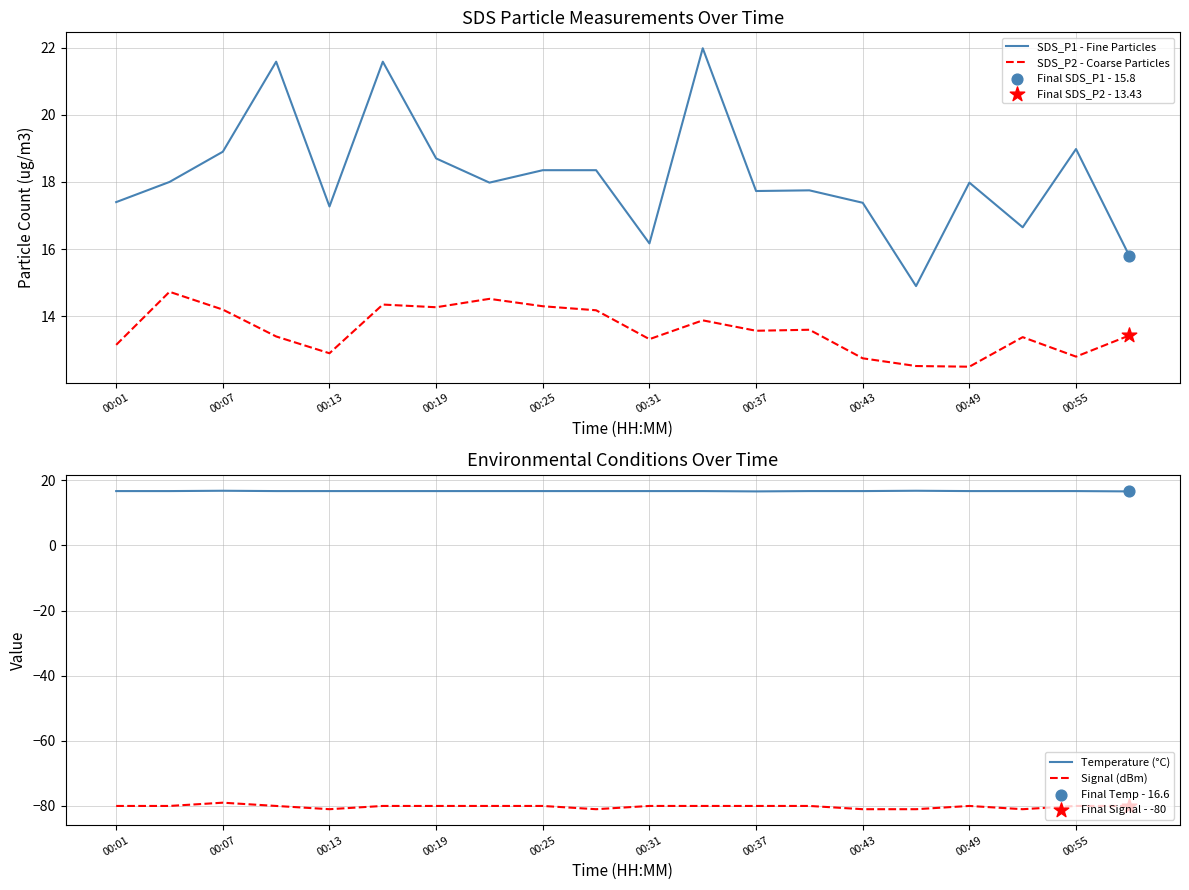

What are all the series names shown in the legend?

SDS_P1 - Fine Particles, SDS_P2 - Coarse Particles, Temperature (°C), Signal (dBm)